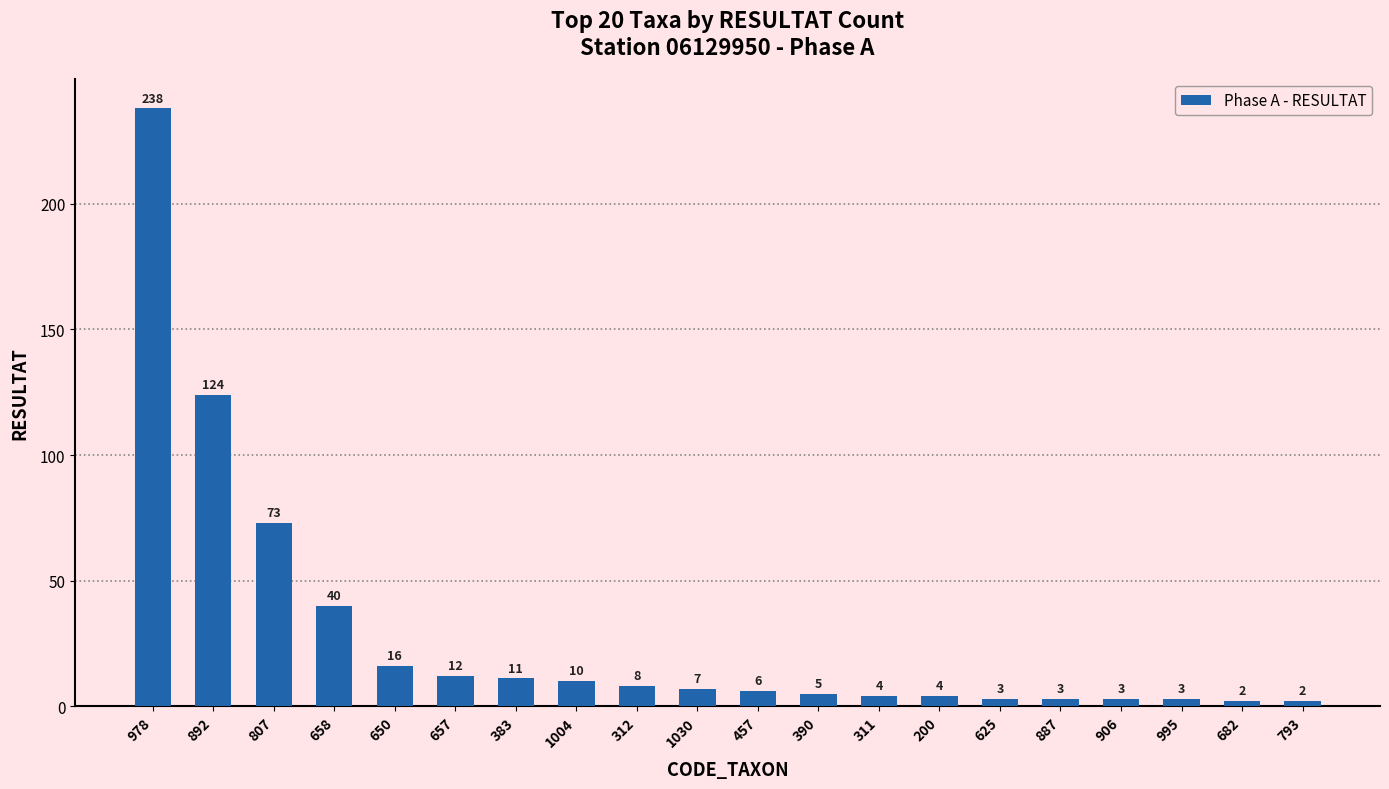

Reading right to left, list all the values displayed in this chart.

2	2	3	3	3	3	4	4	5	6	7	8	10	11	12	16	40	73	124	238